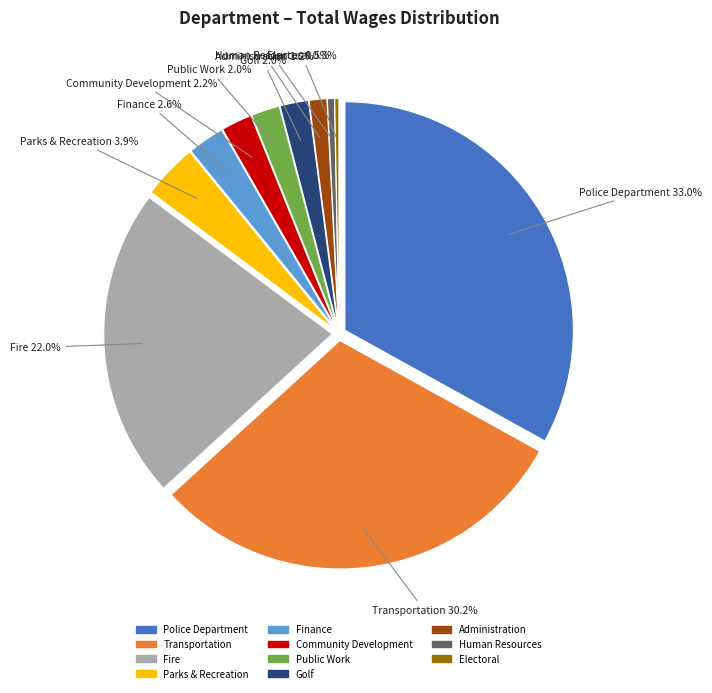

To the nearest percent, what is the difference between the largest and smallest slice percentages?

33%